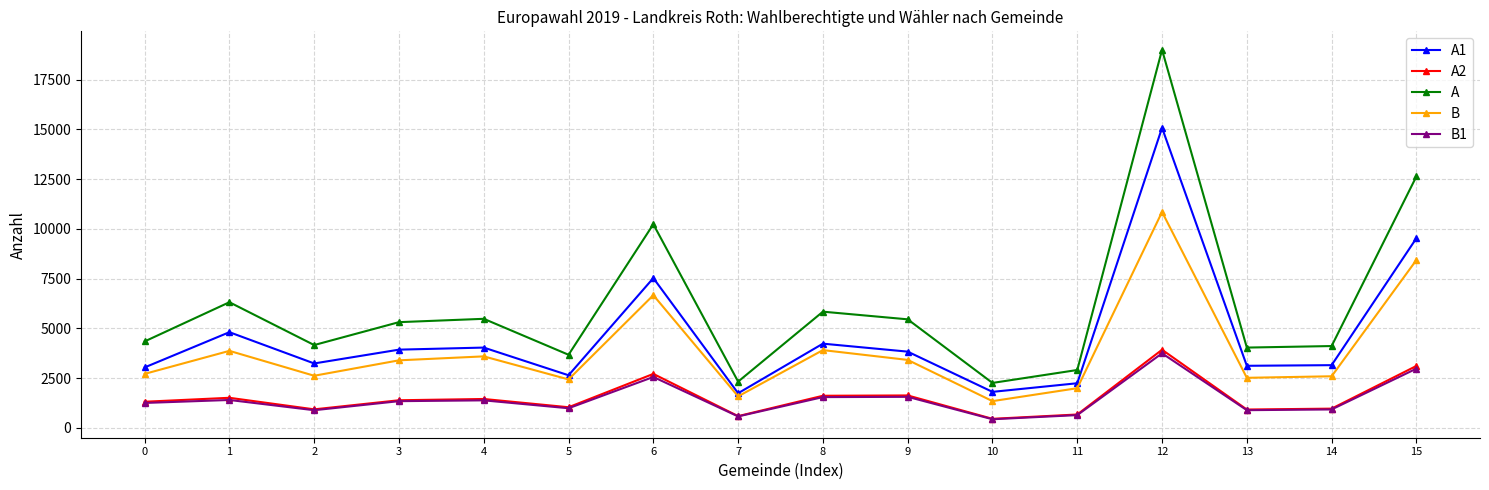

What is the value of the B point at the 11th from the left?

1338